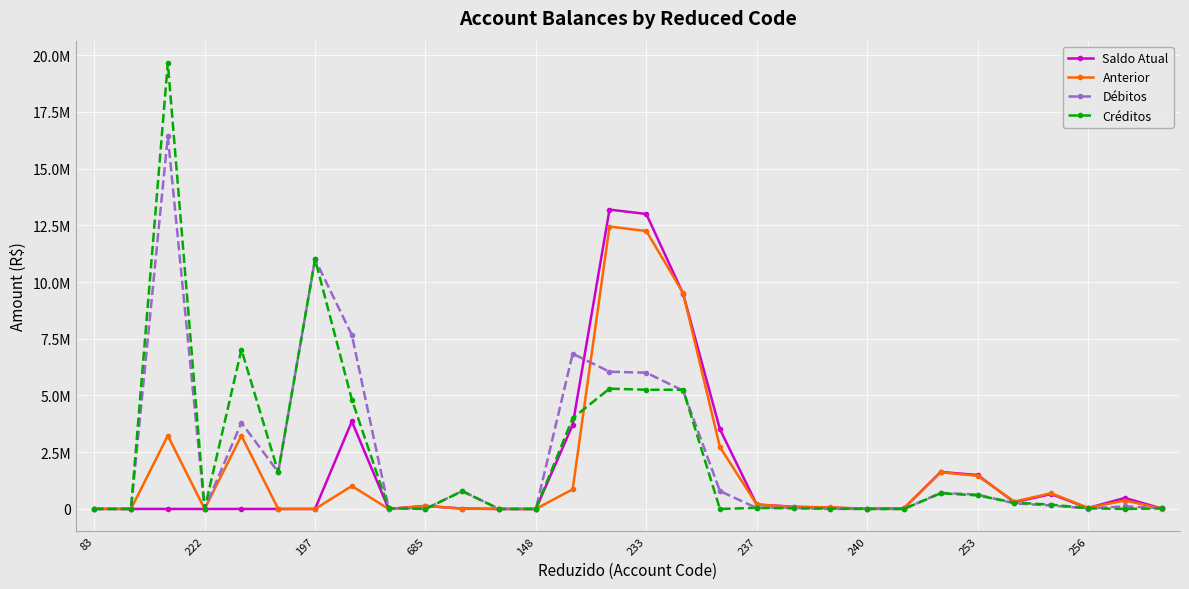

What is the label of the 6th point from the left?

233